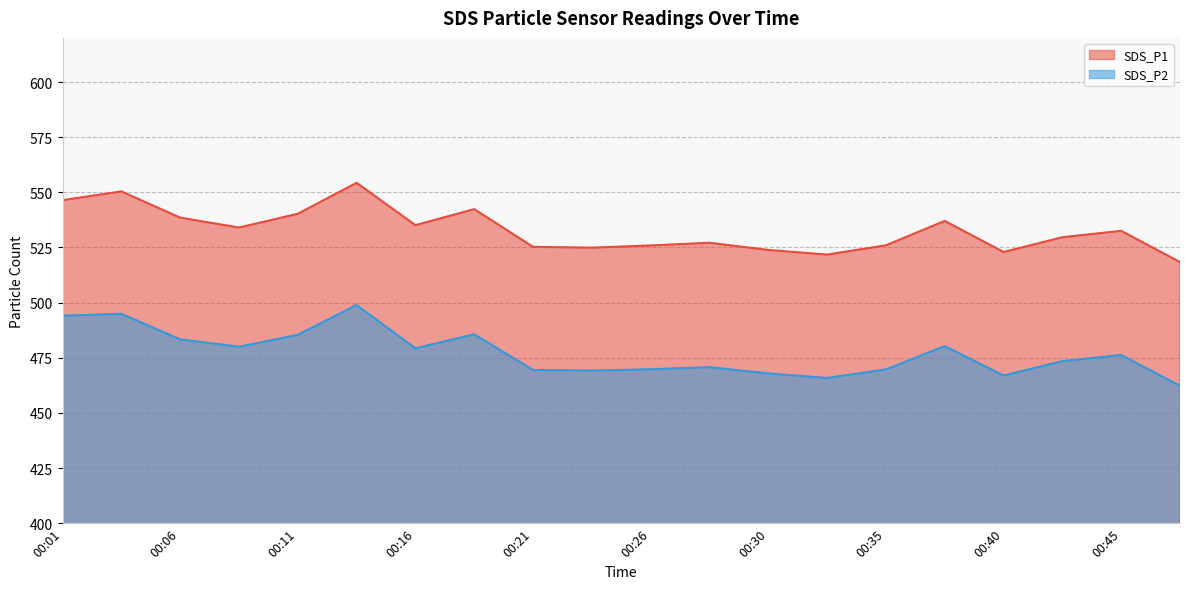

True or false: SDS_P1 has more than 1 interior local peaks.

True